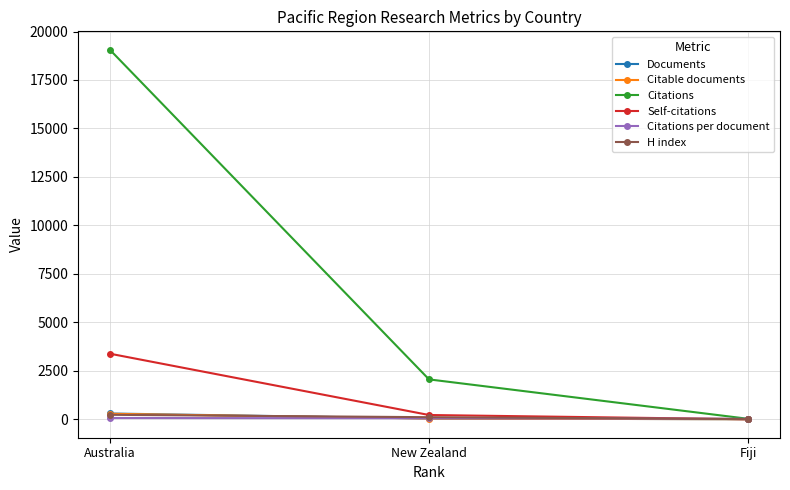

Does the chart have visible grid lines?

Yes